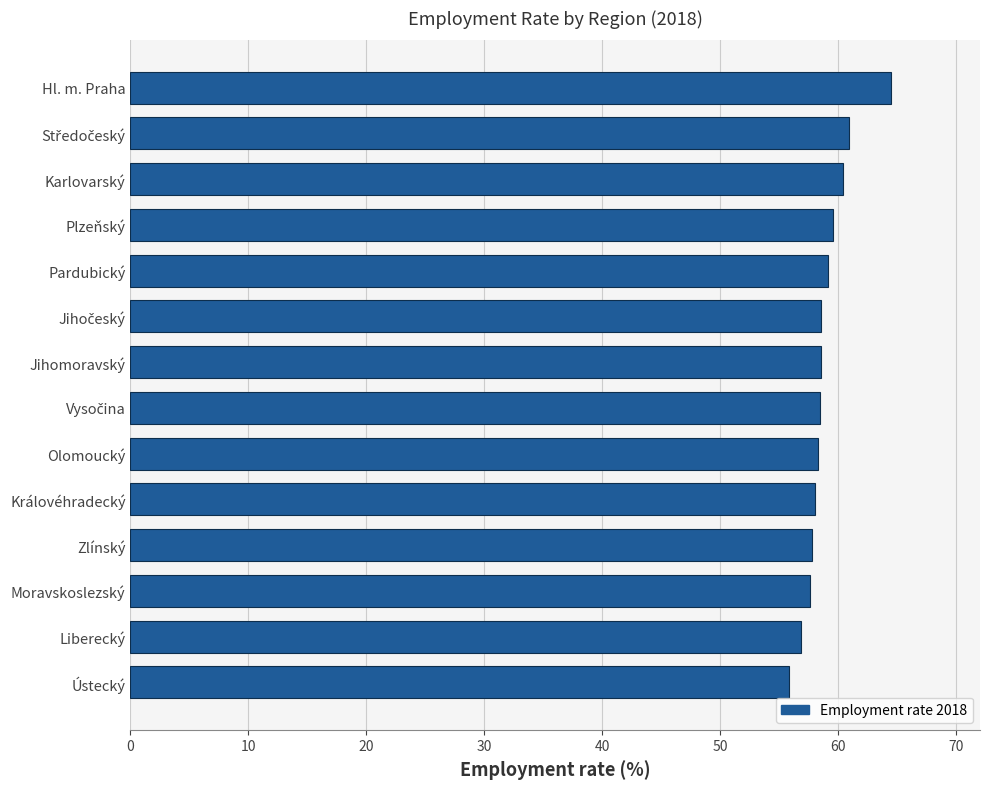

Approximately how many times larger is the value at Královéhradecký compared to Pardubický?

1.0